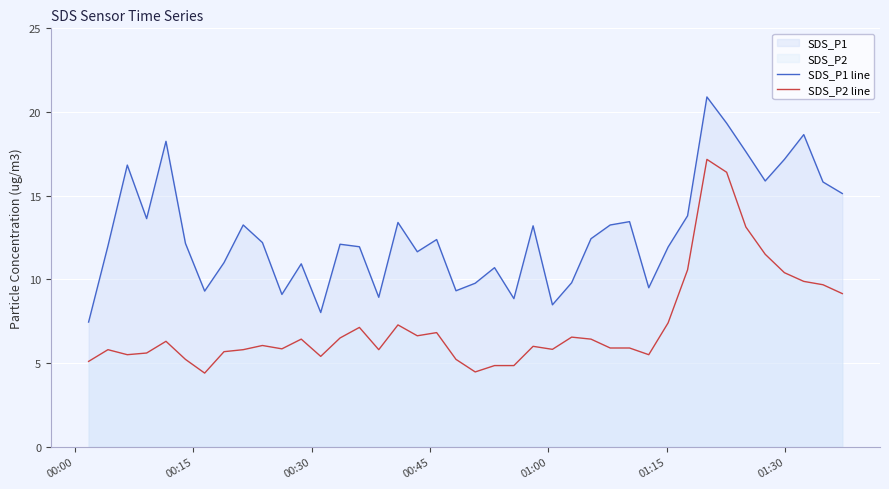

Rank the series by their maximum value, from highest to lowest.

SDS_P1 line, SDS_P2 line